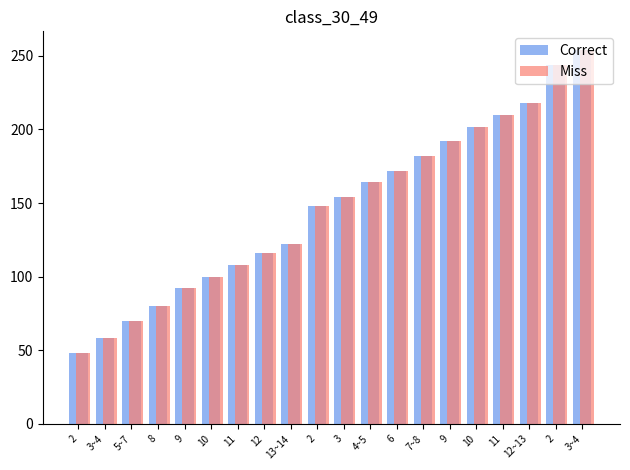

What is the smallest value displayed?

48